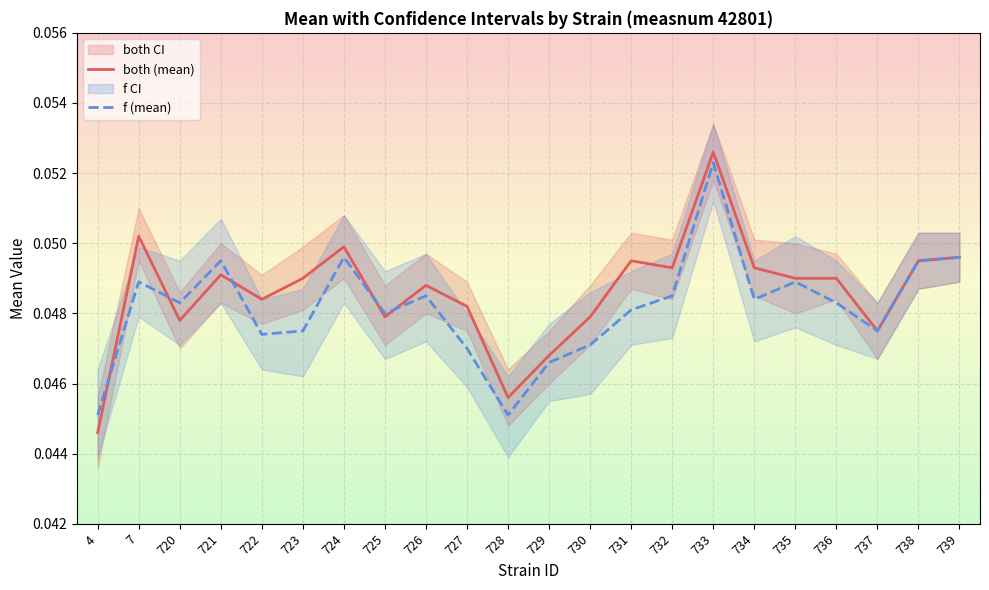

Where is the first local maximum for f (mean)?

7